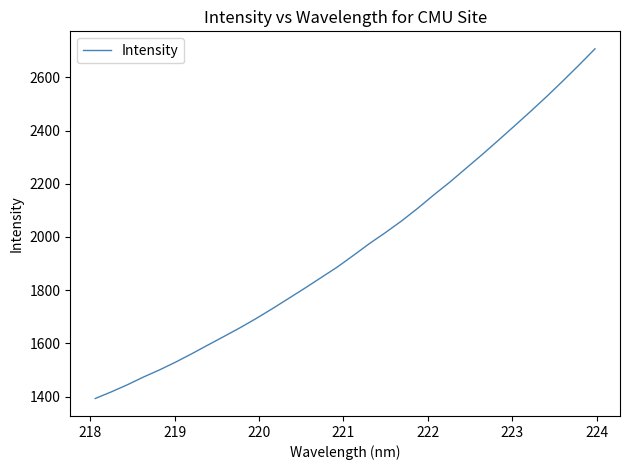

What is the difference between the maximum and minimum values?

1314.8